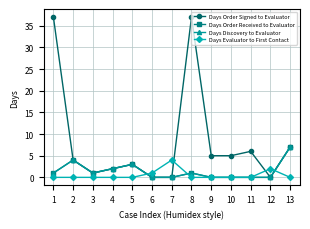

How many intersections are there between Days Evaluator to First Contact and Days Order Signed to Evaluator?

4